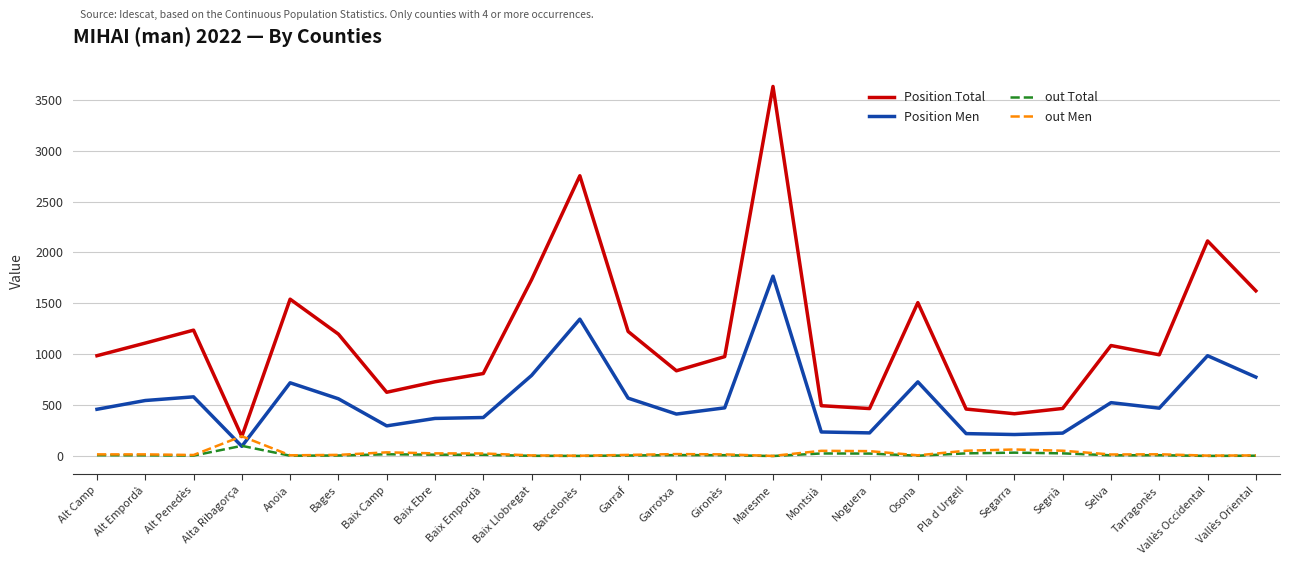

What is the difference between the maximum and second lowest values in the Position Men series?

1555